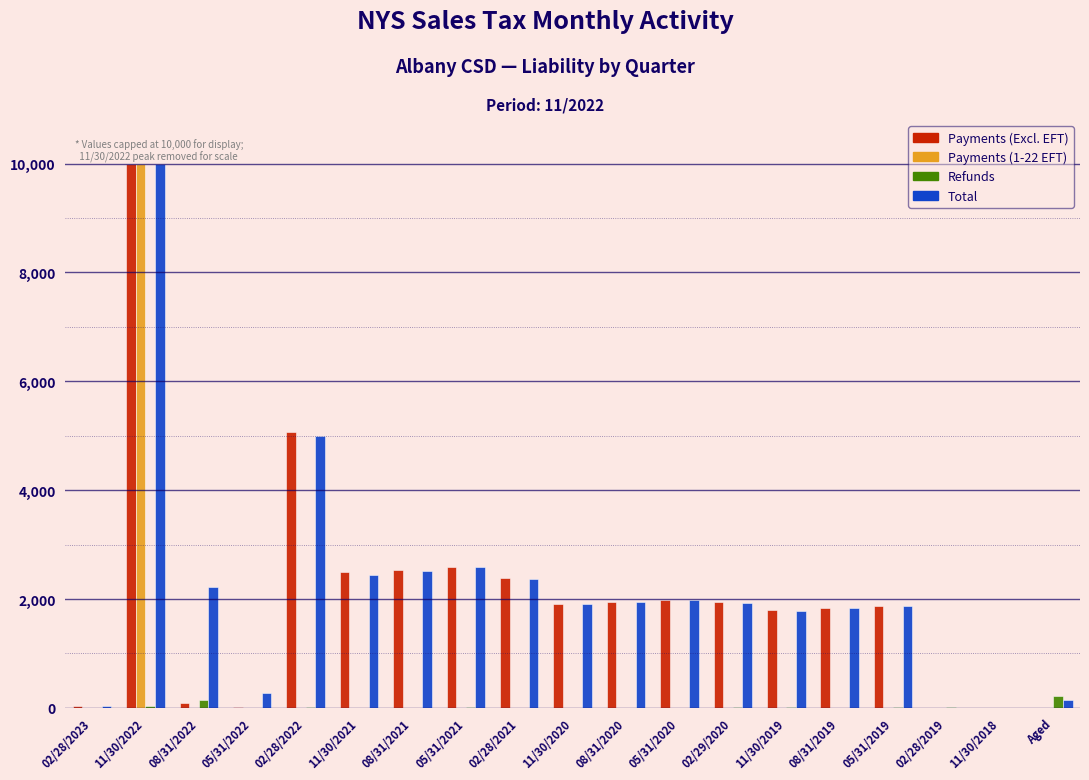

At which category does the chart reach its peak across all series?

11/30/2022